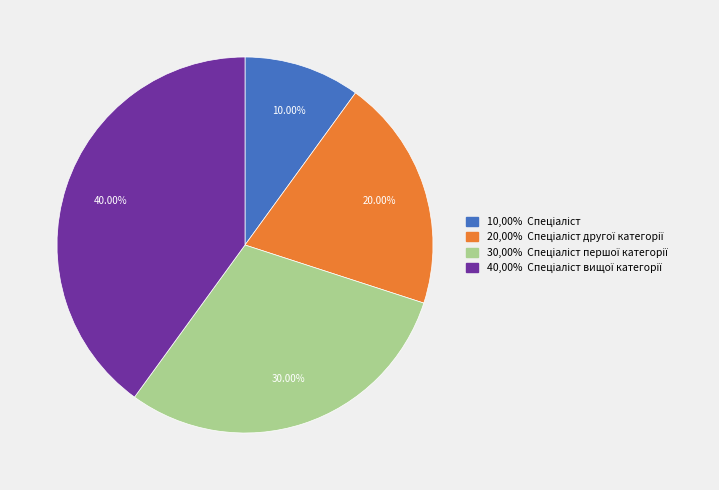

Is there a majority slice in this chart?

No